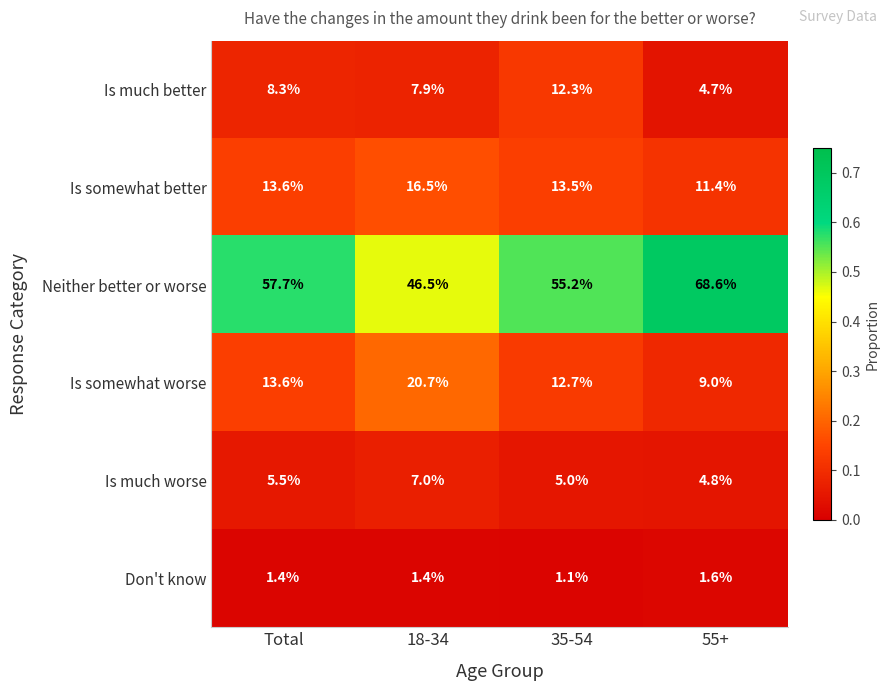

Which series has the largest range (max minus min)?

Neither better or worse